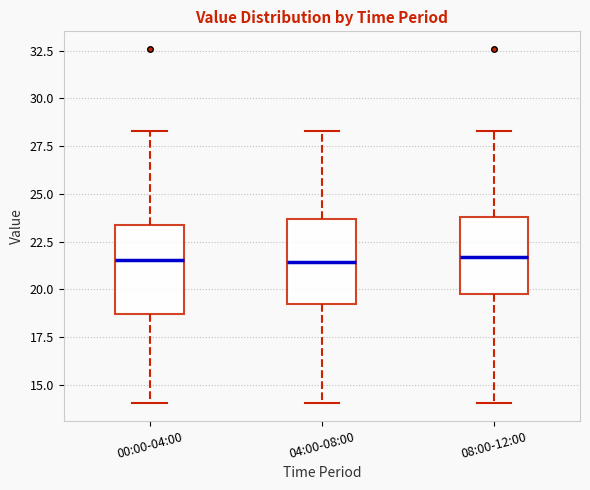

Reading left to right, transcribe this box plot: for each box, give where its median line is, the range the box spans, and where its two whiskers end, as read against the y-axis. The values are not printed on the chart, so give them approximately, as read against the axis.

00:00-04:00: median 21.5, box 18.5 to 23.5, whiskers 14.0 to 28.5
04:00-08:00: median 21.5, box 19.0 to 23.5, whiskers 14.0 to 28.5
08:00-12:00: median 21.5, box 20.0 to 24.0, whiskers 14.0 to 28.5